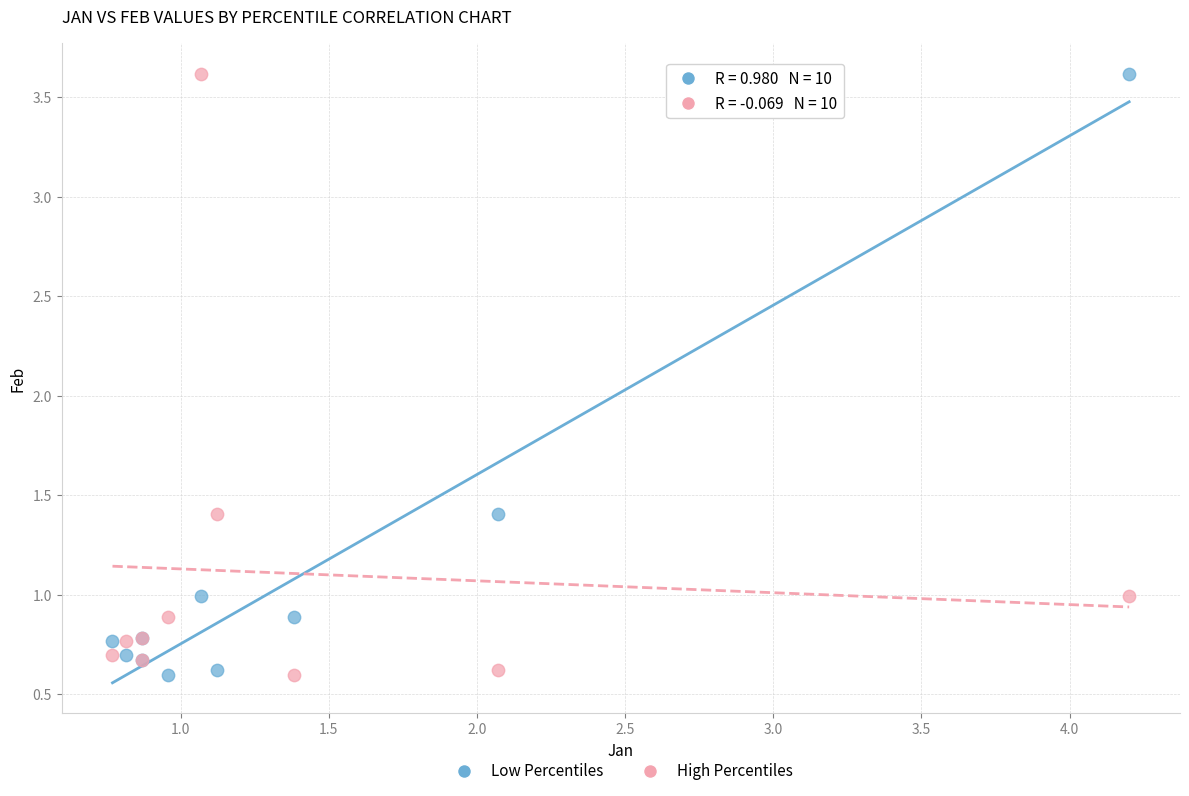

What is the X range (max minus min) for the scatter plot?

3.4